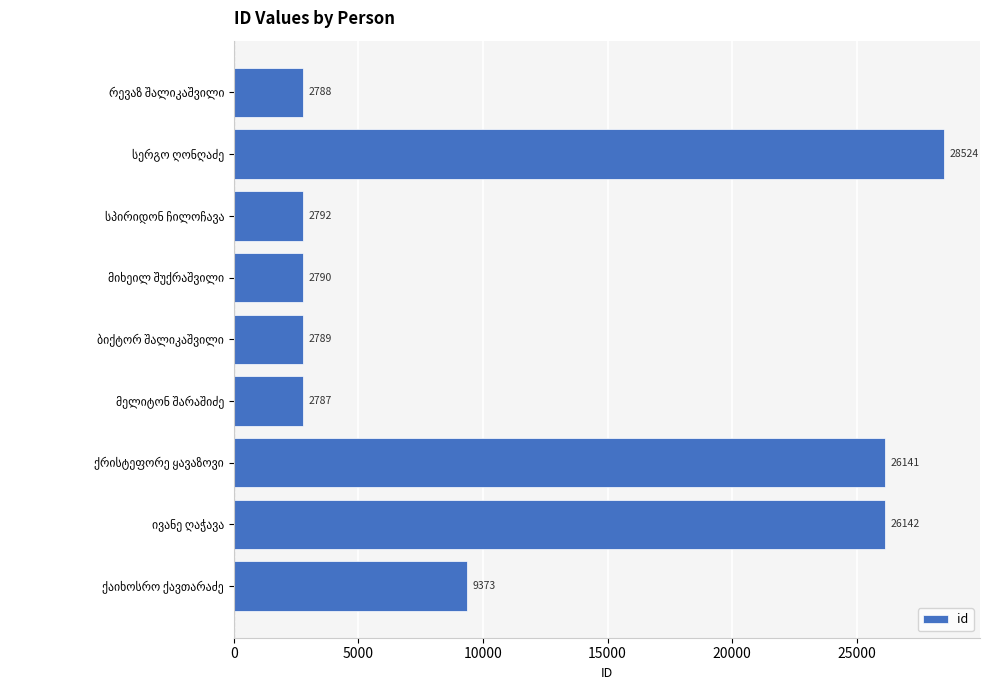

What is the maximum value shown in the chart?

28524